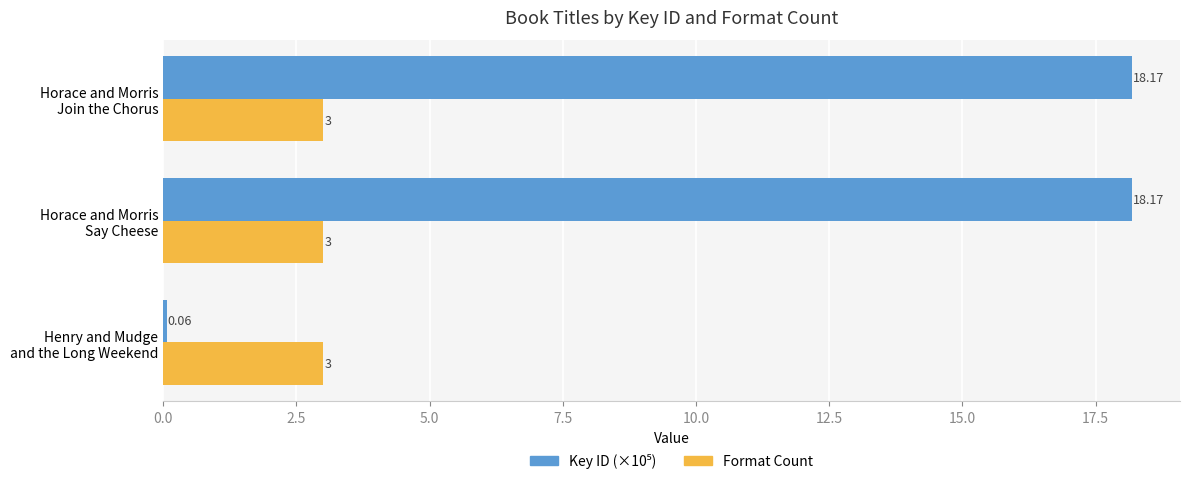

What is the average value of the Format Count series?

3.0